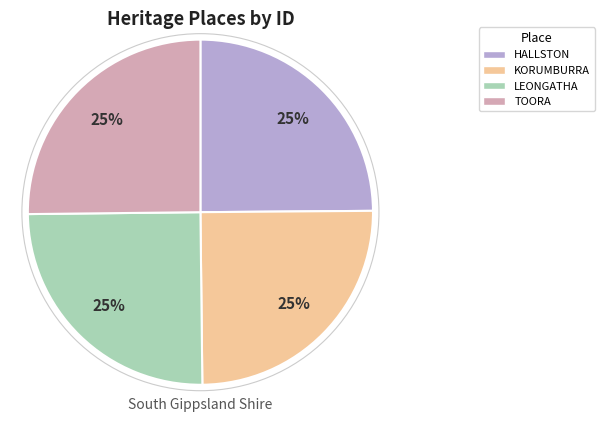

What is the ratio of the value at HALLSTON to the value at TOORA?

1.0